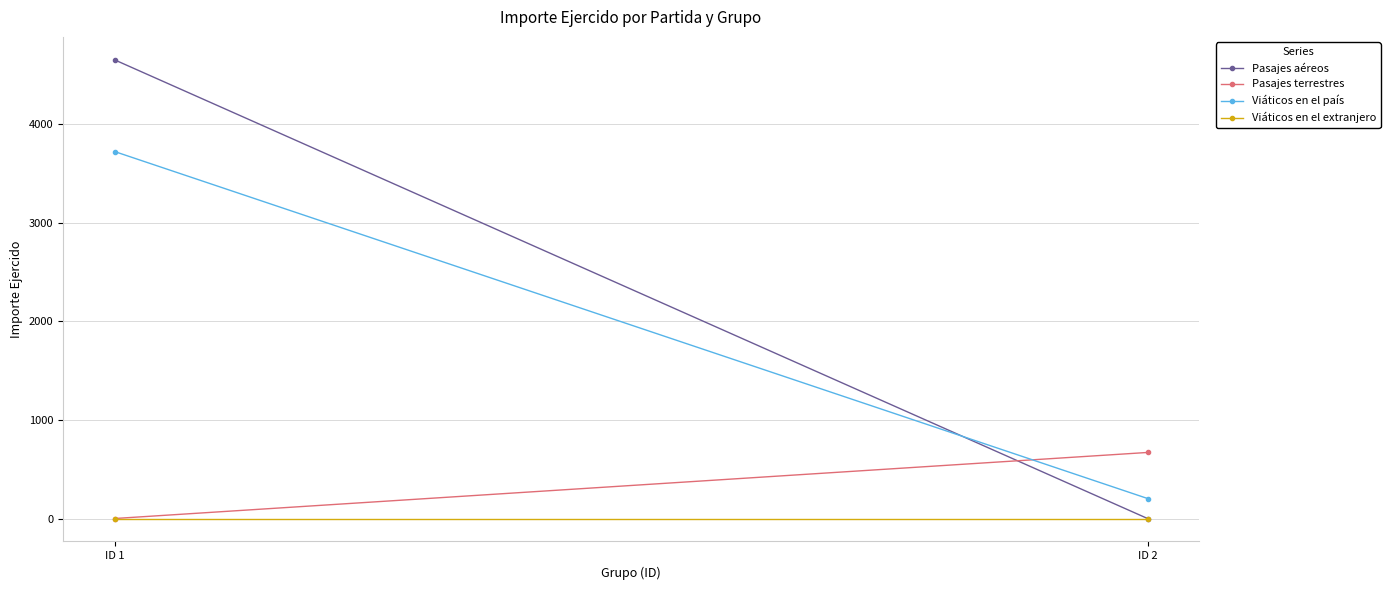

The value of Pasajes aéreos at ID 2 is 0. True or false?

True